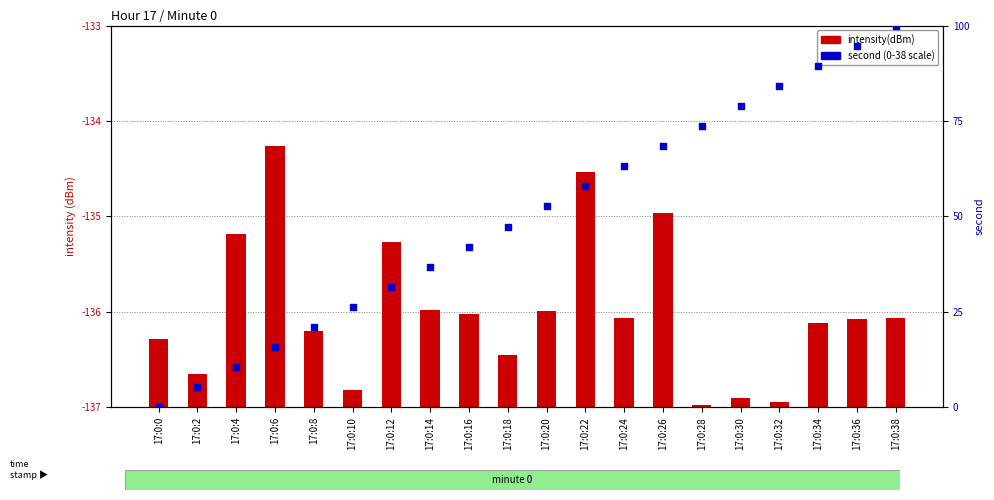

Which series has the largest total across all categories?

second